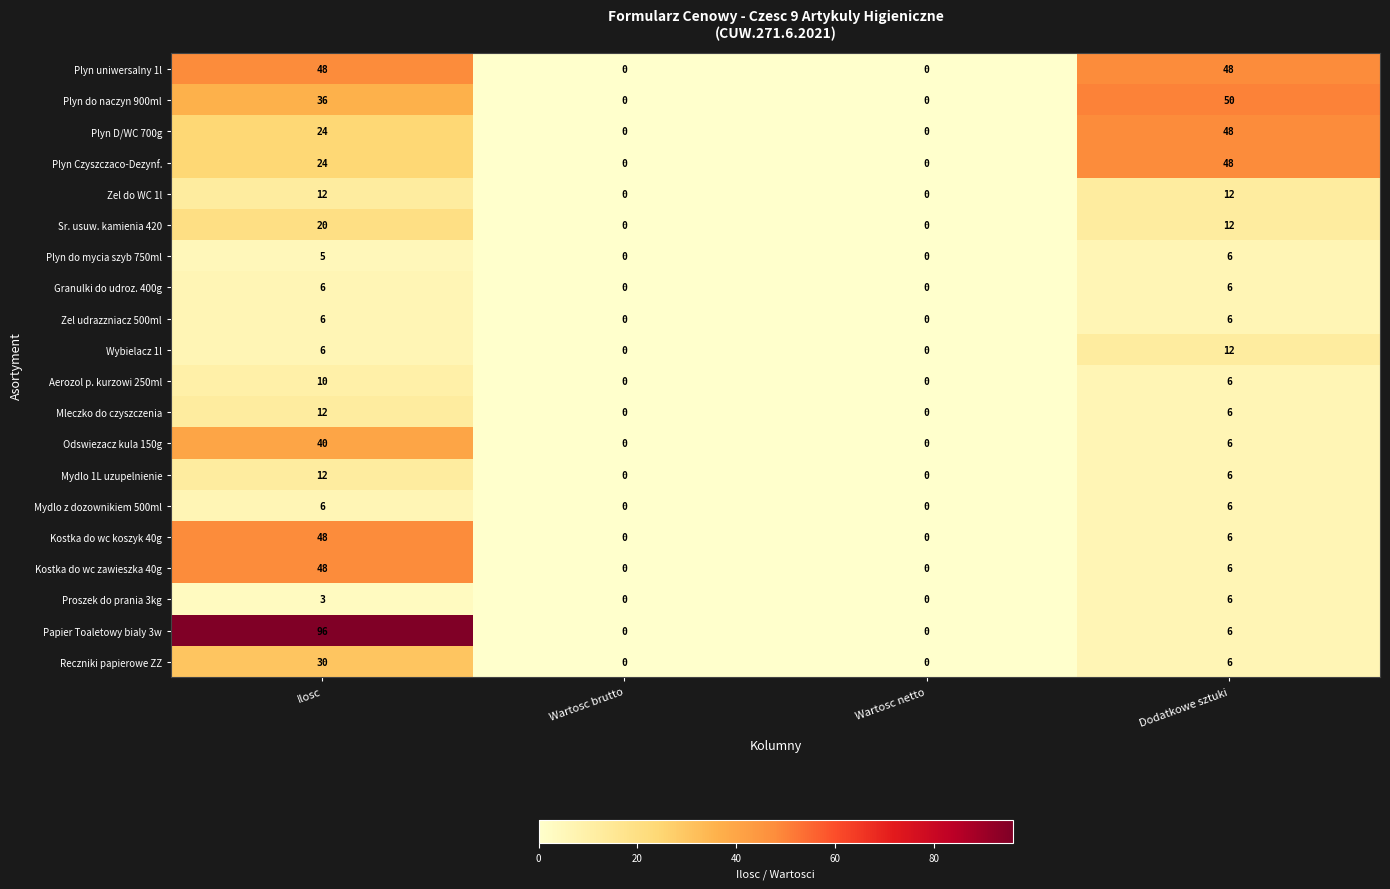

Where is Reczniki papierowe ZZ nearest to the value 15?

Dodatkowe sztuki